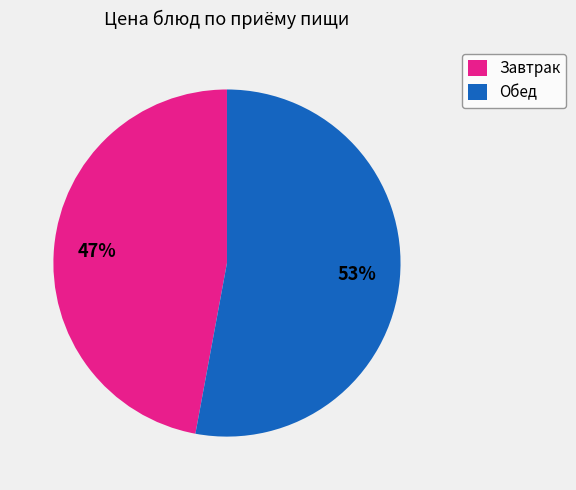

How many slices are in this pie chart?

2